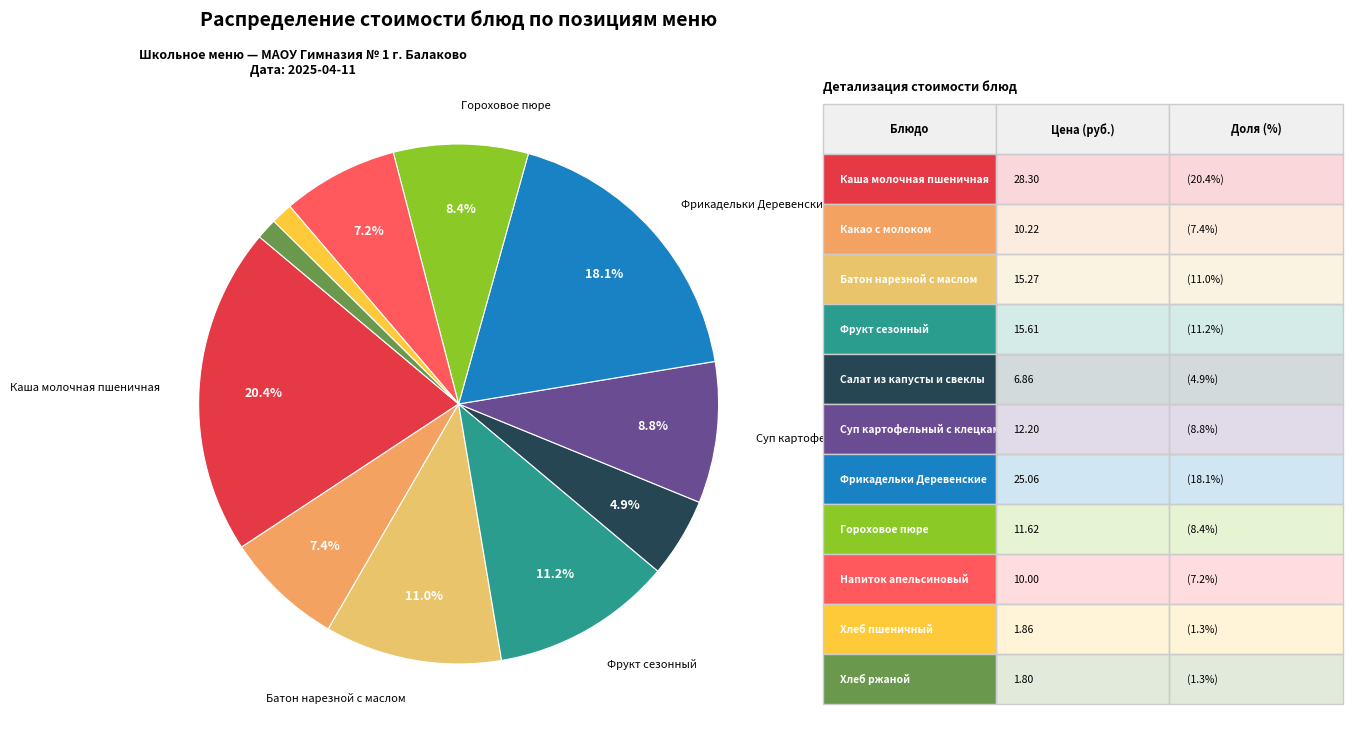

Is there a majority slice in this chart?

No